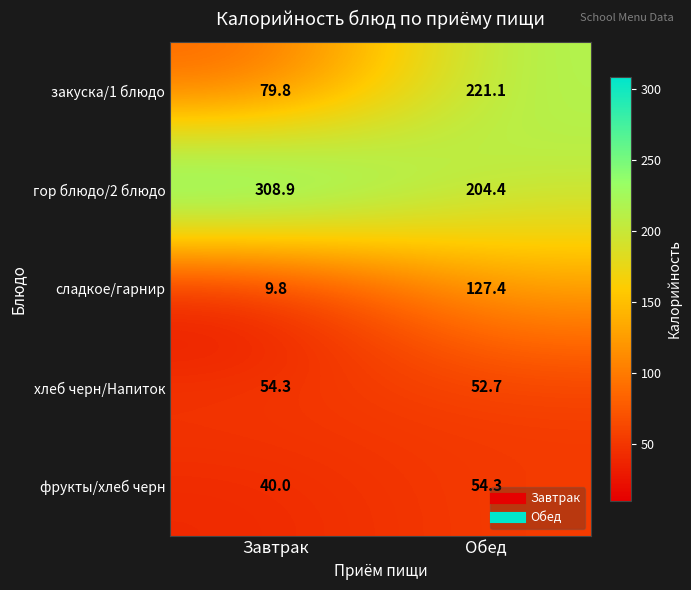

At which label does сладкое/гарнир first exceed 127?

Обед